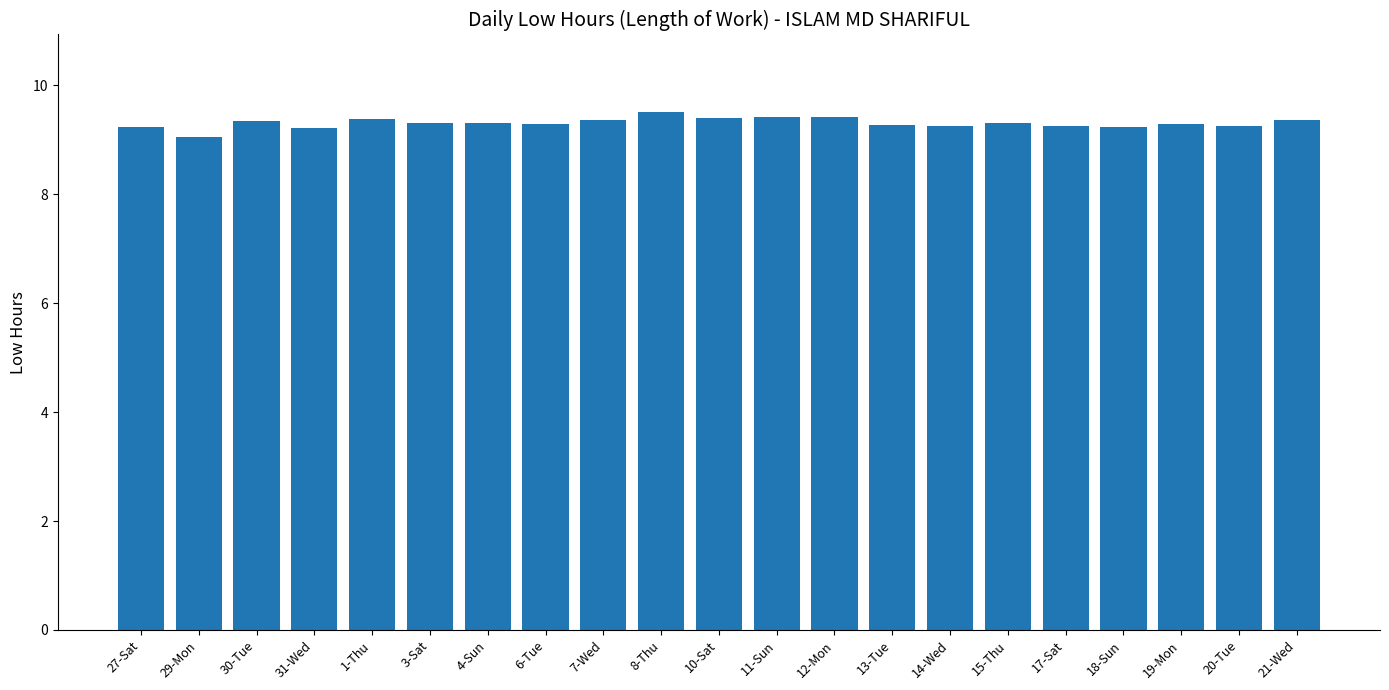

Is it true that the value at 6-Tue is 6.2?

False